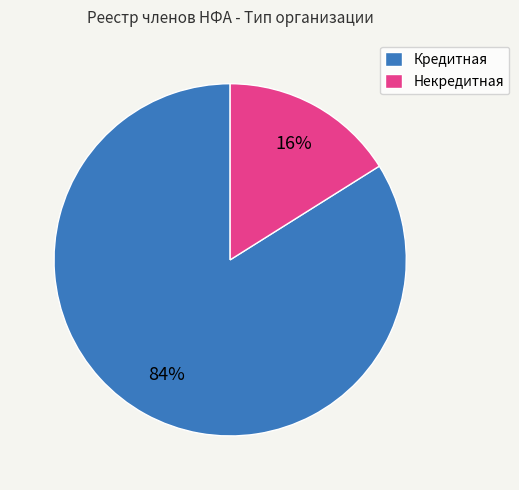

To the nearest percent, what is the average slice percentage?

50%